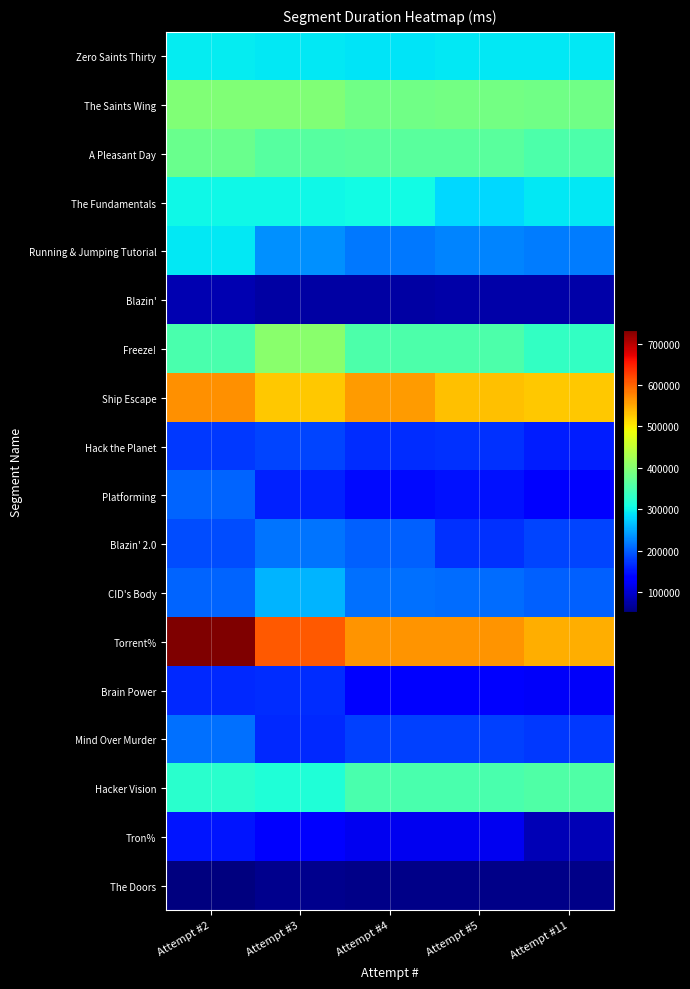

What is the total value across all series at Attempt #3?

4856868